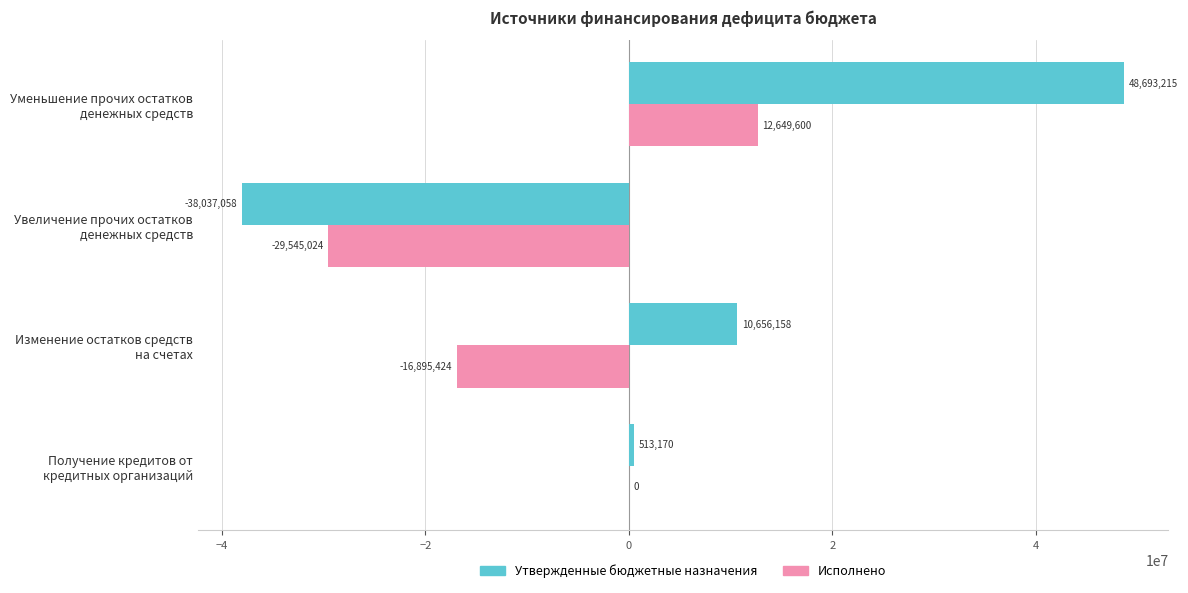

Which series has the largest total across all categories?

Утвержденные бюджетные назначения